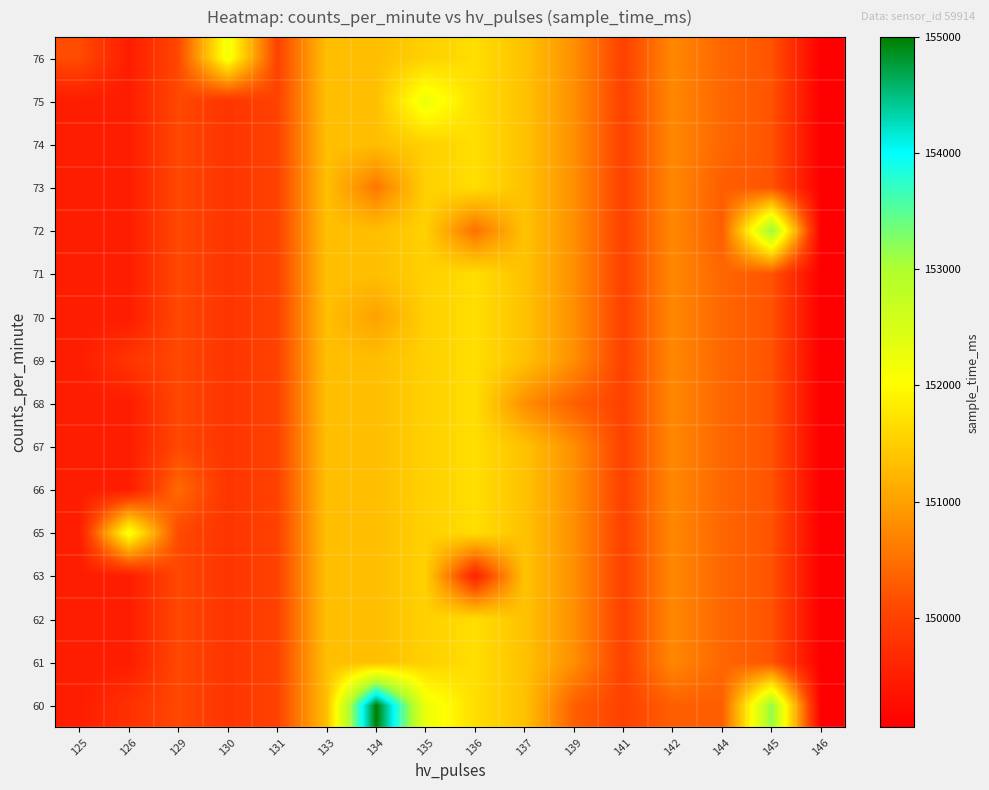

At 137, list the series in order from smallest to largest.

68, 60, 61, 62, 63, 65, 66, 67, 69, 70, 71, 72, 73, 74, 75, 76